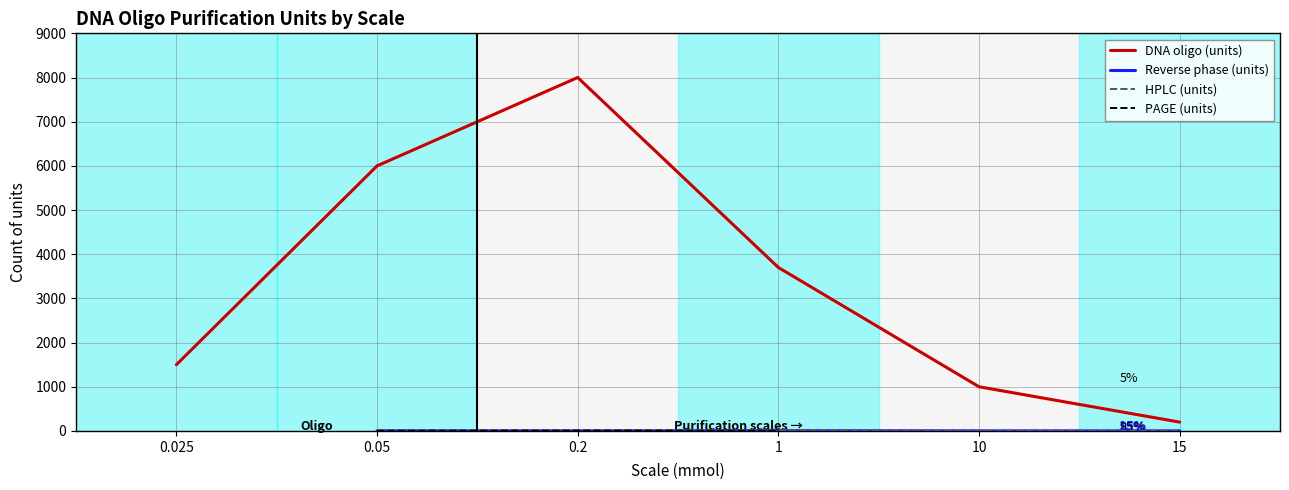

At which label does PAGE (units) reach its minimum?

0.025